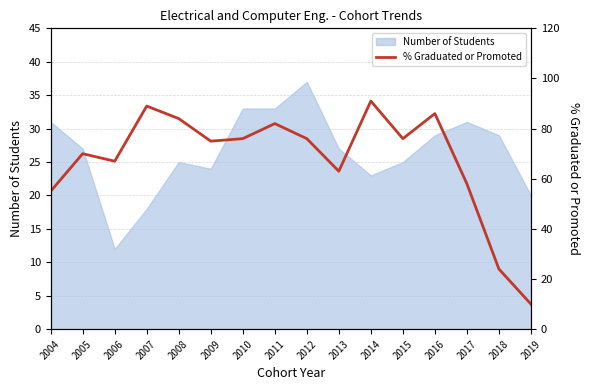

True or false: the data shows 55 at 2004.

True